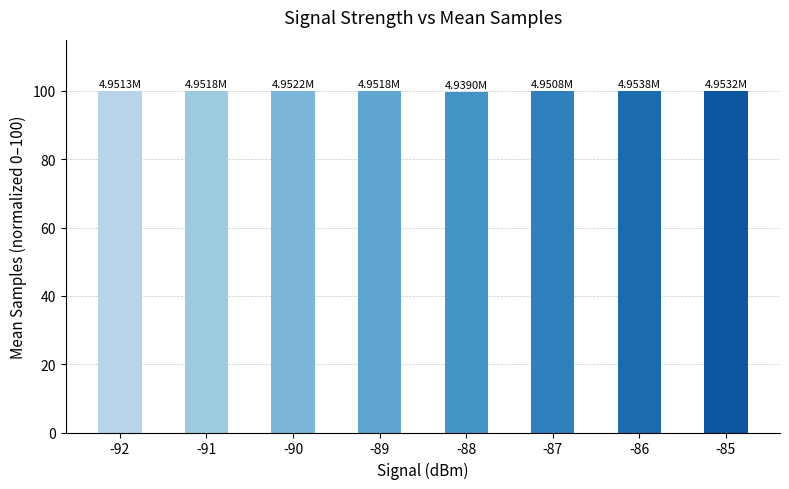

True or false: the data shows 99.7 at -88.

True